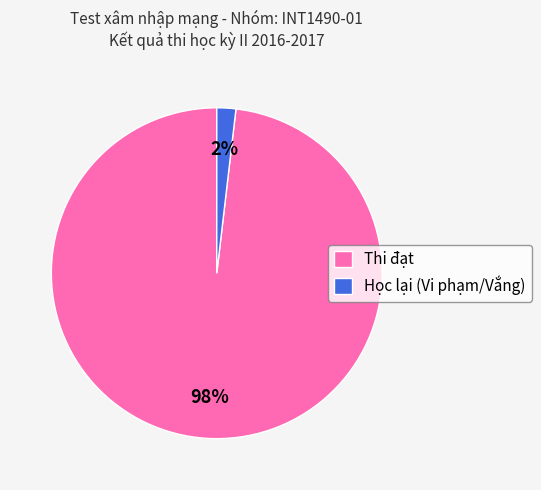

To the nearest percent, what percentage of the pie is Thi đạt?

98%